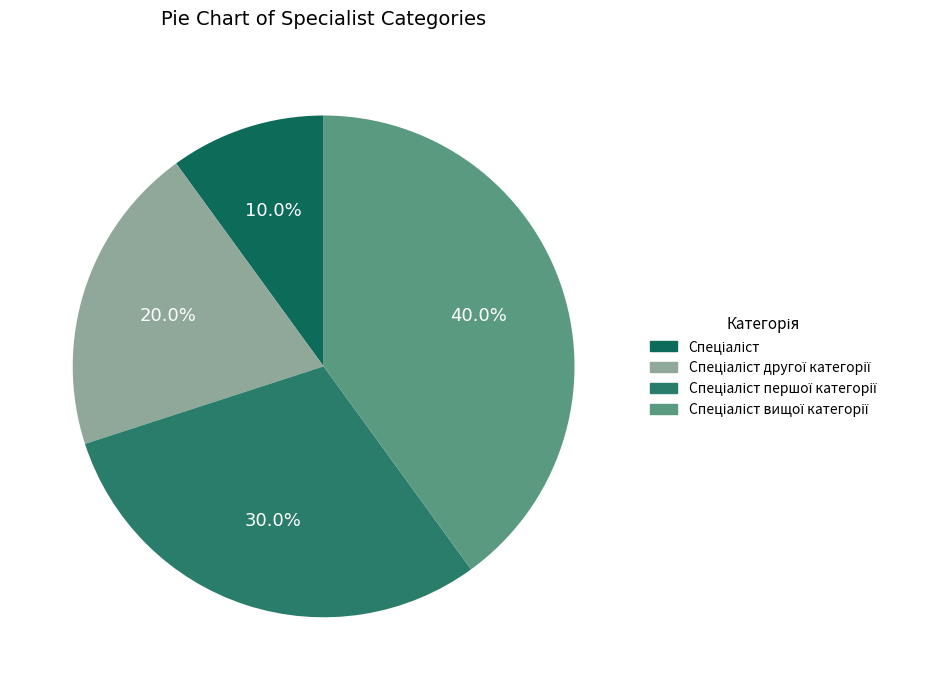

Count the number of slices in the pie.

4